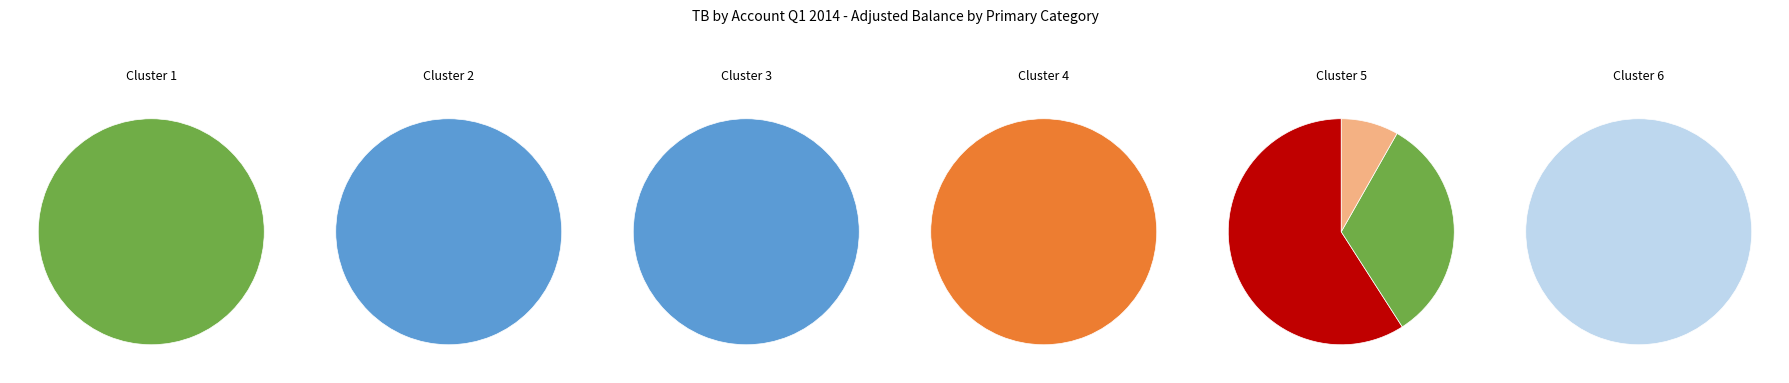

True or false: Cash and Cash Equivalents accounts for 11% of the total.

False